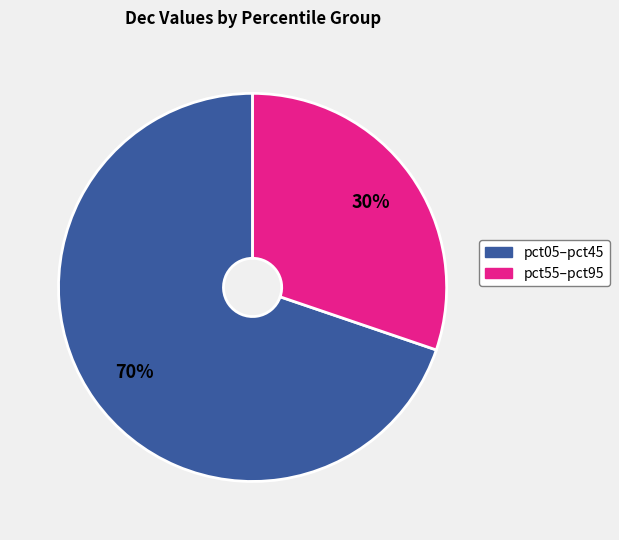

To the nearest percent, what is the difference between the largest and smallest slice percentages?

40%